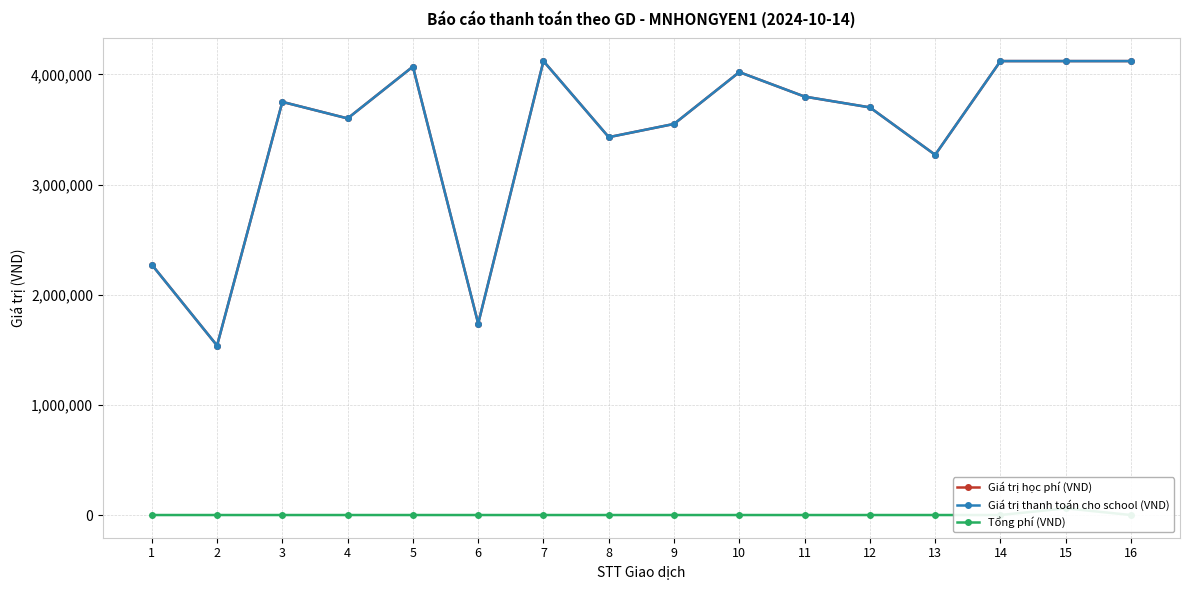

Which series changed the most between 8 and 13?

Giá trị học phí (VND)